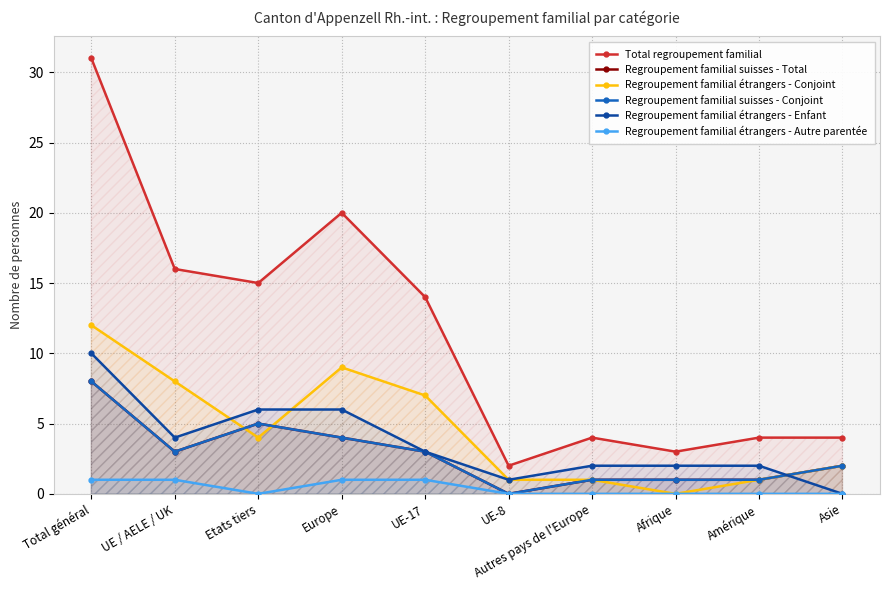

How many values in Regroupement familial étrangers - Autre parentée are above zero?

4